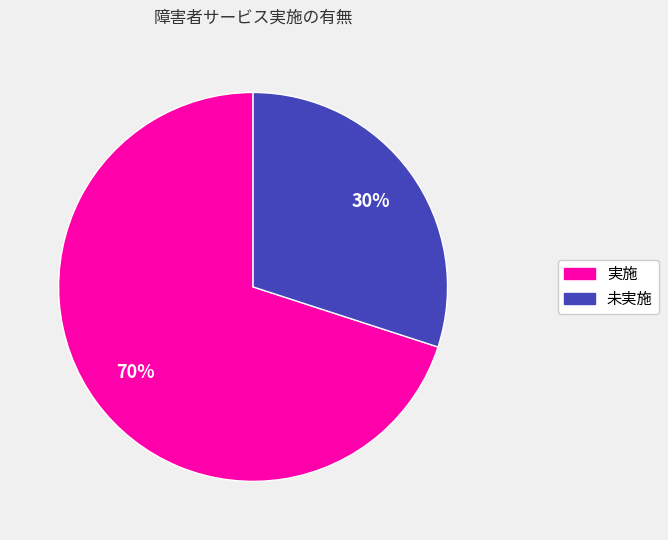

Between 未実施 and 実施, which is larger?

実施